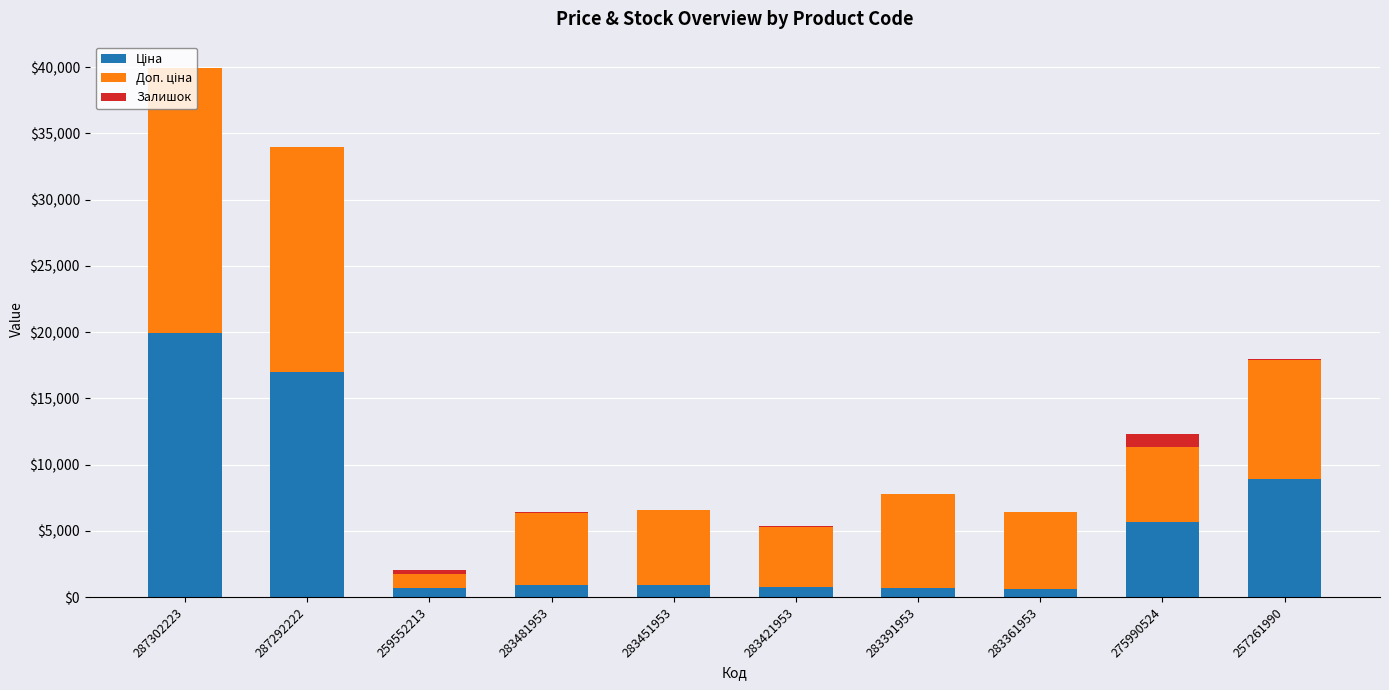

Are the bars grouped side by side (vs. stacked)?

No